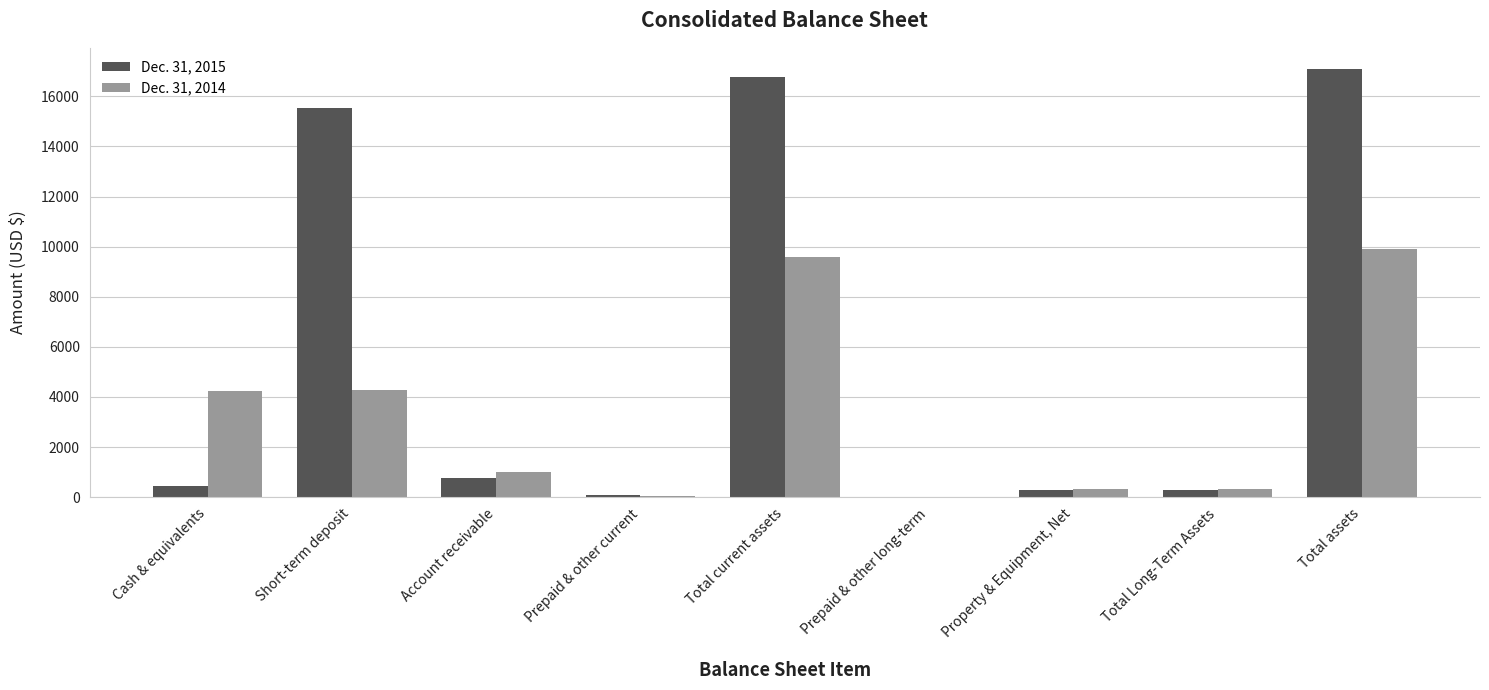

At which category is the sum across all series the highest?

Total assets